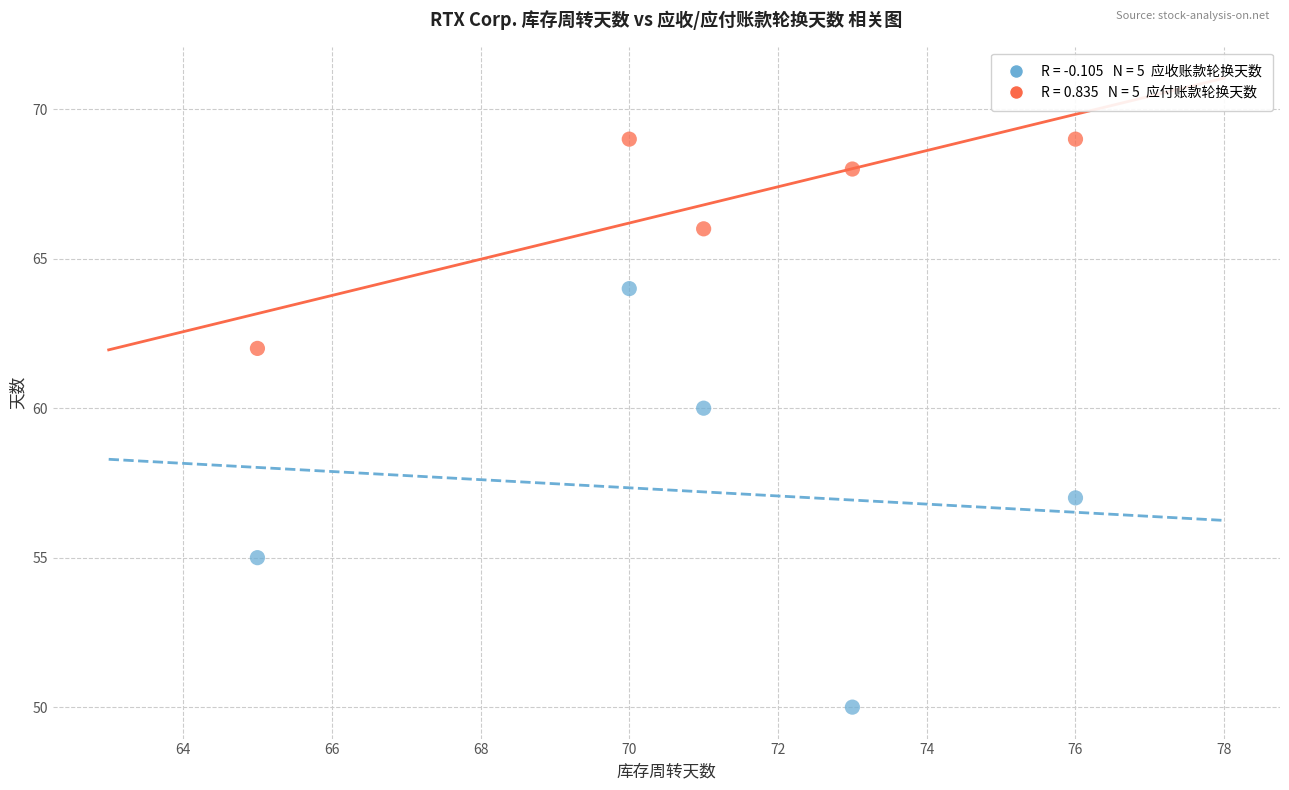

Across all series, what Y value is closest to 59?

60